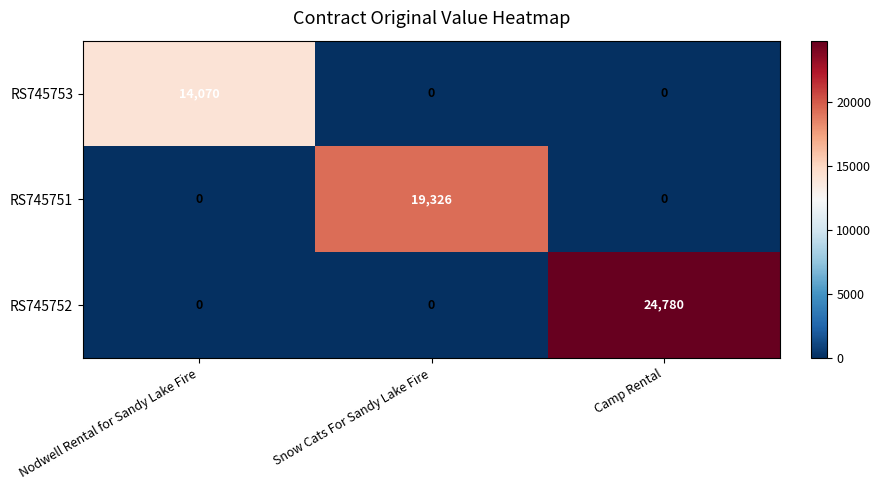

What is the difference between the maximum and minimum values in the RS745753 series?

14070